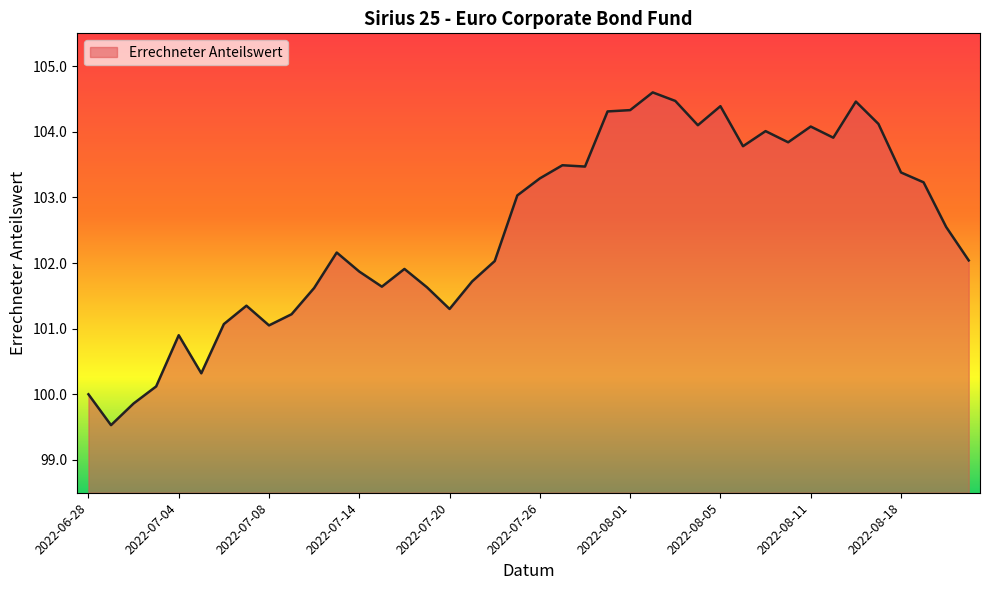

What is the difference between the maximum and minimum values?

5.1